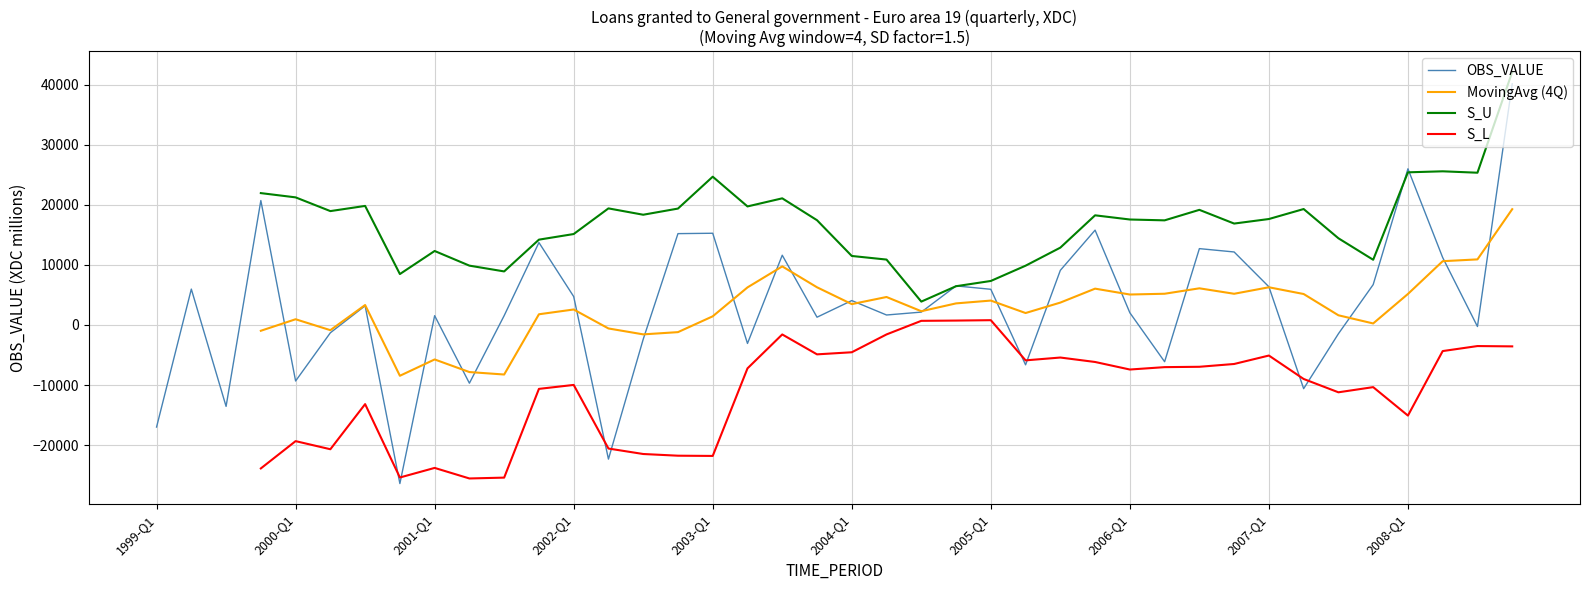

True or false: S_L has more than 1 interior local peaks.

True